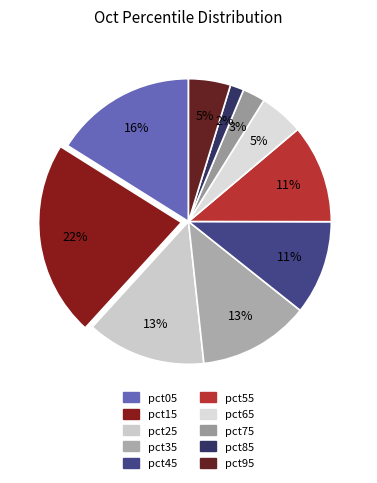

How many slices are in this pie chart?

10